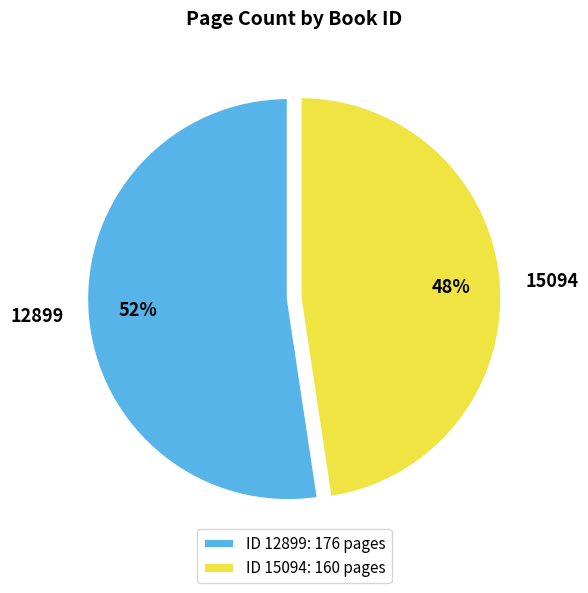

To the nearest percent, what is the average slice percentage?

50%